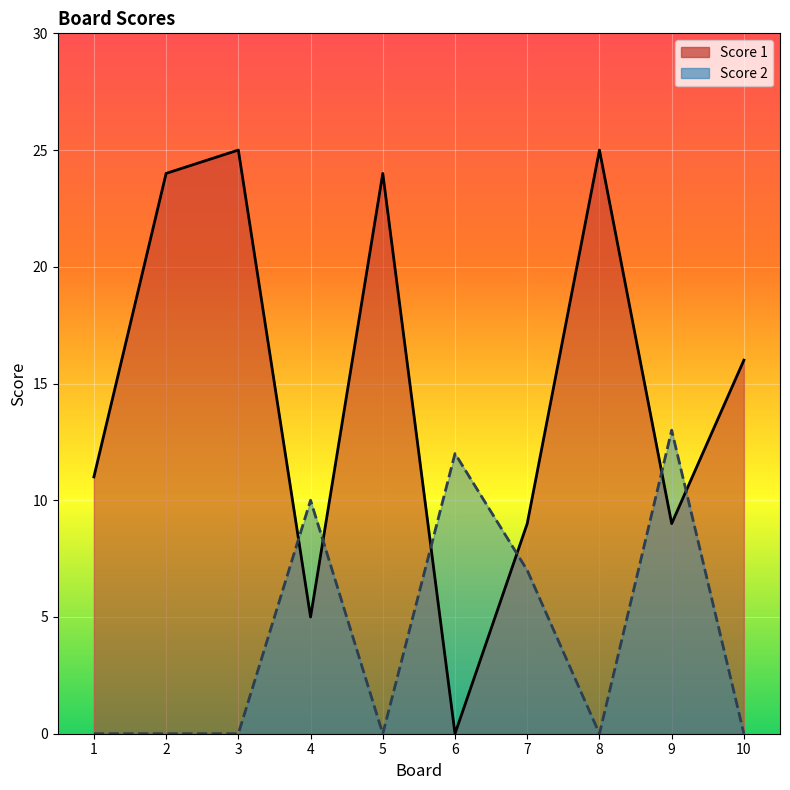

Which series has the widest spread of values?

Score 1